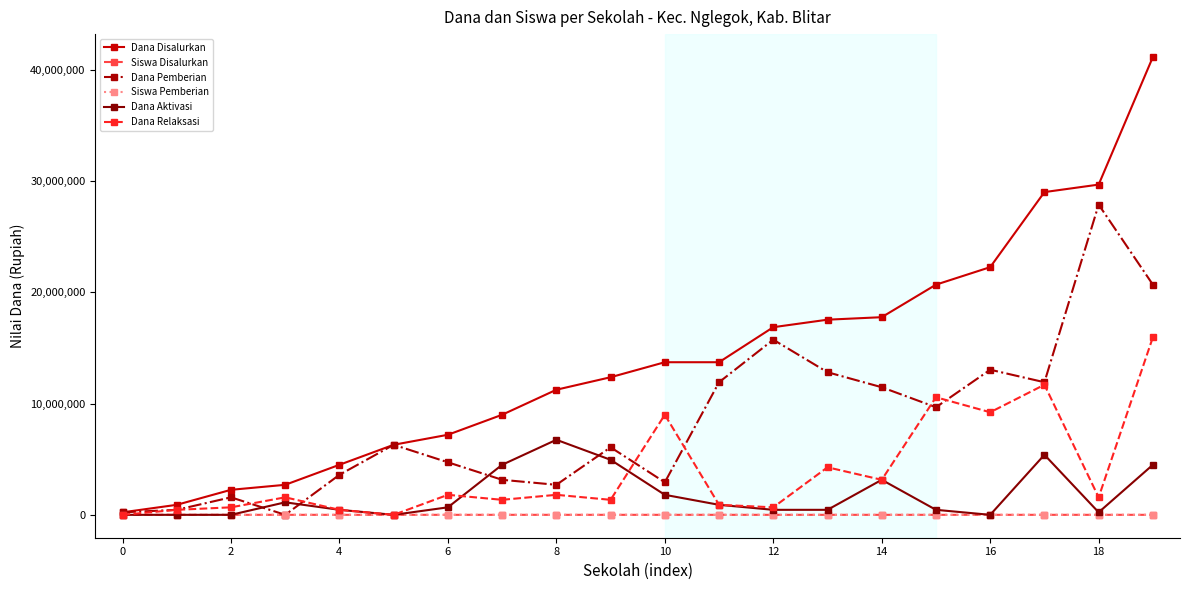

Which series has the widest spread of values?

Dana Disalurkan